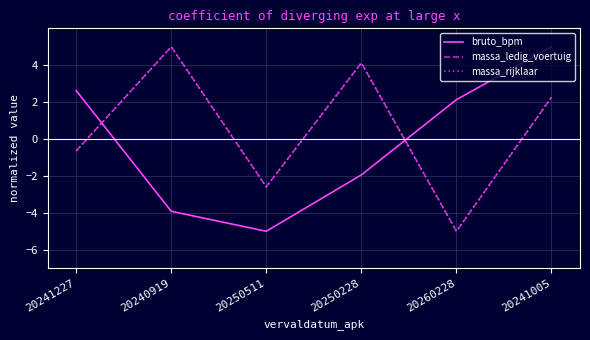

What are all the series names shown in the legend?

bruto_bpm, massa_ledig_voertuig, massa_rijklaar